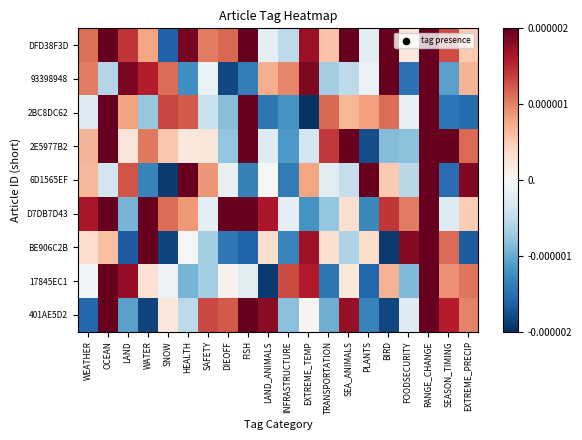

Reading left to right, extract all data points from this chart.

DFD38F3D: WEATHER=0.0	OCEAN=1.0	LAND=0.0	WATER=0.0	SNOW=-0.0	HEALTH=0.0	SAFETY=0.0	DIEOFF=0.0	FISH=1.0	LAND_ANIMALS=-0.0	INFRASTRUCTURE=-0.0	EXTREME_TEMP=0.0	TRANSPORTATION=0.0	SEA_ANIMALS=1.0	PLANTS=-0.0	BIRD=1.0	FOODSECURITY=0.0	RANGE_CHANGE=1.0	SEASON_TIMING=0.0	EXTREME_PRECIP=0.0
93398948: WEATHER=0.0	OCEAN=-0.0	LAND=0.0	WATER=0.0	SNOW=0.0	HEALTH=-0.0	SAFETY=-0.0	DIEOFF=-0.0	FISH=-0.0	LAND_ANIMALS=0.0	INFRASTRUCTURE=0.0	EXTREME_TEMP=0.0	TRANSPORTATION=-0.0	SEA_ANIMALS=-0.0	PLANTS=-0.0	BIRD=1.0	FOODSECURITY=-0.0	RANGE_CHANGE=1.0	SEASON_TIMING=-0.0	EXTREME_PRECIP=0.0
2BC8DC62: WEATHER=-0.0	OCEAN=1.0	LAND=0.0	WATER=-0.0	SNOW=0.0	HEALTH=0.0	SAFETY=-0.0	DIEOFF=-0.0	FISH=1.0	LAND_ANIMALS=-0.0	INFRASTRUCTURE=-0.0	EXTREME_TEMP=-0.0	TRANSPORTATION=0.0	SEA_ANIMALS=0.0	PLANTS=0.0	BIRD=0.0	FOODSECURITY=-0.0	RANGE_CHANGE=1.0	SEASON_TIMING=-0.0	EXTREME_PRECIP=-0.0
2E5977B2: WEATHER=0.0	OCEAN=1.0	LAND=0.0	WATER=0.0	SNOW=0.0	HEALTH=0.0	SAFETY=0.0	DIEOFF=-0.0	FISH=1.0	LAND_ANIMALS=-0.0	INFRASTRUCTURE=-0.0	EXTREME_TEMP=-0.0	TRANSPORTATION=0.0	SEA_ANIMALS=1.0	PLANTS=-0.0	BIRD=-0.0	FOODSECURITY=-0.0	RANGE_CHANGE=1.0	SEASON_TIMING=1.0	EXTREME_PRECIP=0.0
6D1565EF: WEATHER=0.0	OCEAN=-0.0	LAND=0.0	WATER=-0.0	SNOW=-0.0	HEALTH=1.0	SAFETY=0.0	DIEOFF=-0.0	FISH=-0.0	LAND_ANIMALS=0.0	INFRASTRUCTURE=-0.0	EXTREME_TEMP=0.0	TRANSPORTATION=-0.0	SEA_ANIMALS=-0.0	PLANTS=1.0	BIRD=0.0	FOODSECURITY=-0.0	RANGE_CHANGE=1.0	SEASON_TIMING=-0.0	EXTREME_PRECIP=0.0
D7DB7D43: WEATHER=0.0	OCEAN=1.0	LAND=-0.0	WATER=1.0	SNOW=0.0	HEALTH=0.0	SAFETY=-0.0	DIEOFF=1.0	FISH=1.0	LAND_ANIMALS=0.0	INFRASTRUCTURE=-0.0	EXTREME_TEMP=-0.0	TRANSPORTATION=-0.0	SEA_ANIMALS=0.0	PLANTS=-0.0	BIRD=0.0	FOODSECURITY=0.0	RANGE_CHANGE=1.0	SEASON_TIMING=-0.0	EXTREME_PRECIP=0.0
BE906C2B: WEATHER=0.0	OCEAN=0.0	LAND=-0.0	WATER=1.0	SNOW=-0.0	HEALTH=-0.0	SAFETY=-0.0	DIEOFF=-0.0	FISH=-0.0	LAND_ANIMALS=0.0	INFRASTRUCTURE=-0.0	EXTREME_TEMP=0.0	TRANSPORTATION=0.0	SEA_ANIMALS=-0.0	PLANTS=0.0	BIRD=-0.0	FOODSECURITY=0.0	RANGE_CHANGE=1.0	SEASON_TIMING=0.0	EXTREME_PRECIP=-0.0
17845EC1: WEATHER=-0.0	OCEAN=1.0	LAND=0.0	WATER=0.0	SNOW=-0.0	HEALTH=-0.0	SAFETY=-0.0	DIEOFF=0.0	FISH=-0.0	LAND_ANIMALS=-0.0	INFRASTRUCTURE=0.0	EXTREME_TEMP=0.0	TRANSPORTATION=-0.0	SEA_ANIMALS=0.0	PLANTS=-0.0	BIRD=0.0	FOODSECURITY=-0.0	RANGE_CHANGE=1.0	SEASON_TIMING=0.0	EXTREME_PRECIP=0.0
401AE5D2: WEATHER=-0.0	OCEAN=1.0	LAND=-0.0	WATER=-0.0	SNOW=0.0	HEALTH=-0.0	SAFETY=0.0	DIEOFF=0.0	FISH=1.0	LAND_ANIMALS=0.0	INFRASTRUCTURE=-0.0	EXTREME_TEMP=0.0	TRANSPORTATION=-0.0	SEA_ANIMALS=0.0	PLANTS=-0.0	BIRD=-0.0	FOODSECURITY=-0.0	RANGE_CHANGE=1.0	SEASON_TIMING=0.0	EXTREME_PRECIP=0.0